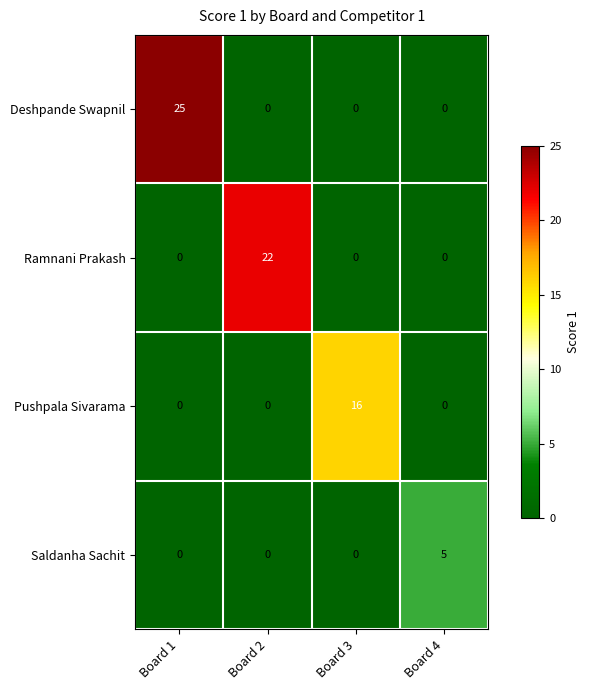

Which series changed the most between Board 1 and Board 2?

Deshpande Swapnil